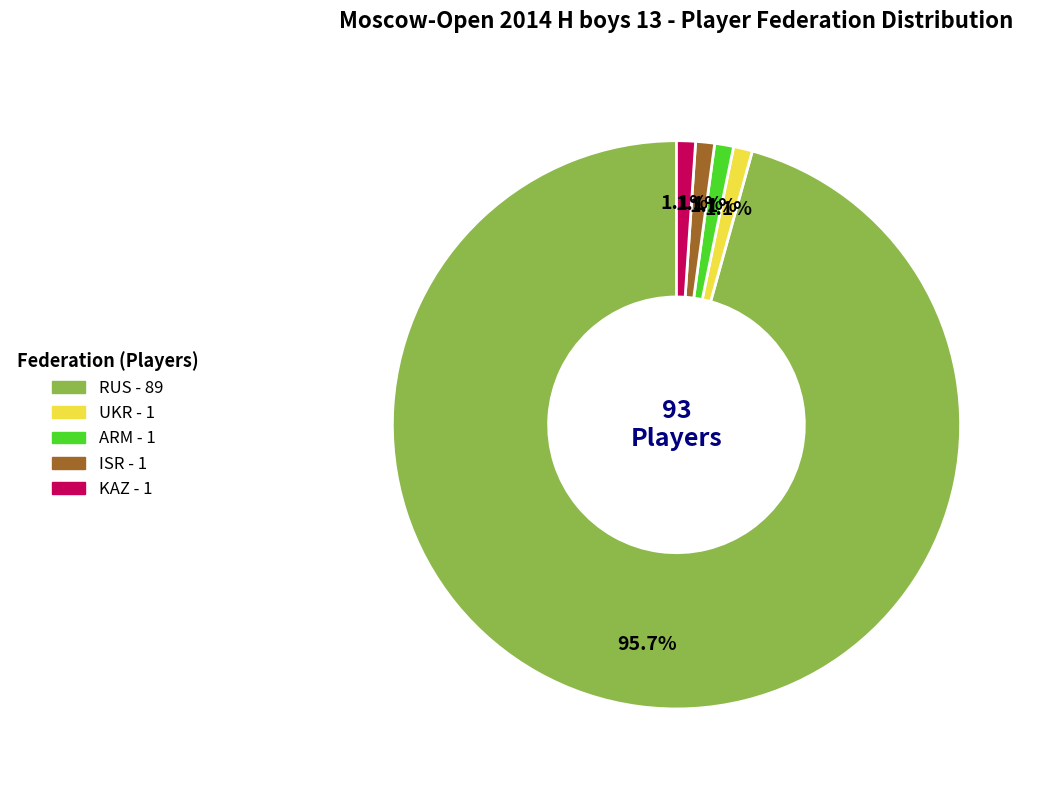

Which category has the biggest portion of the pie?

RUS